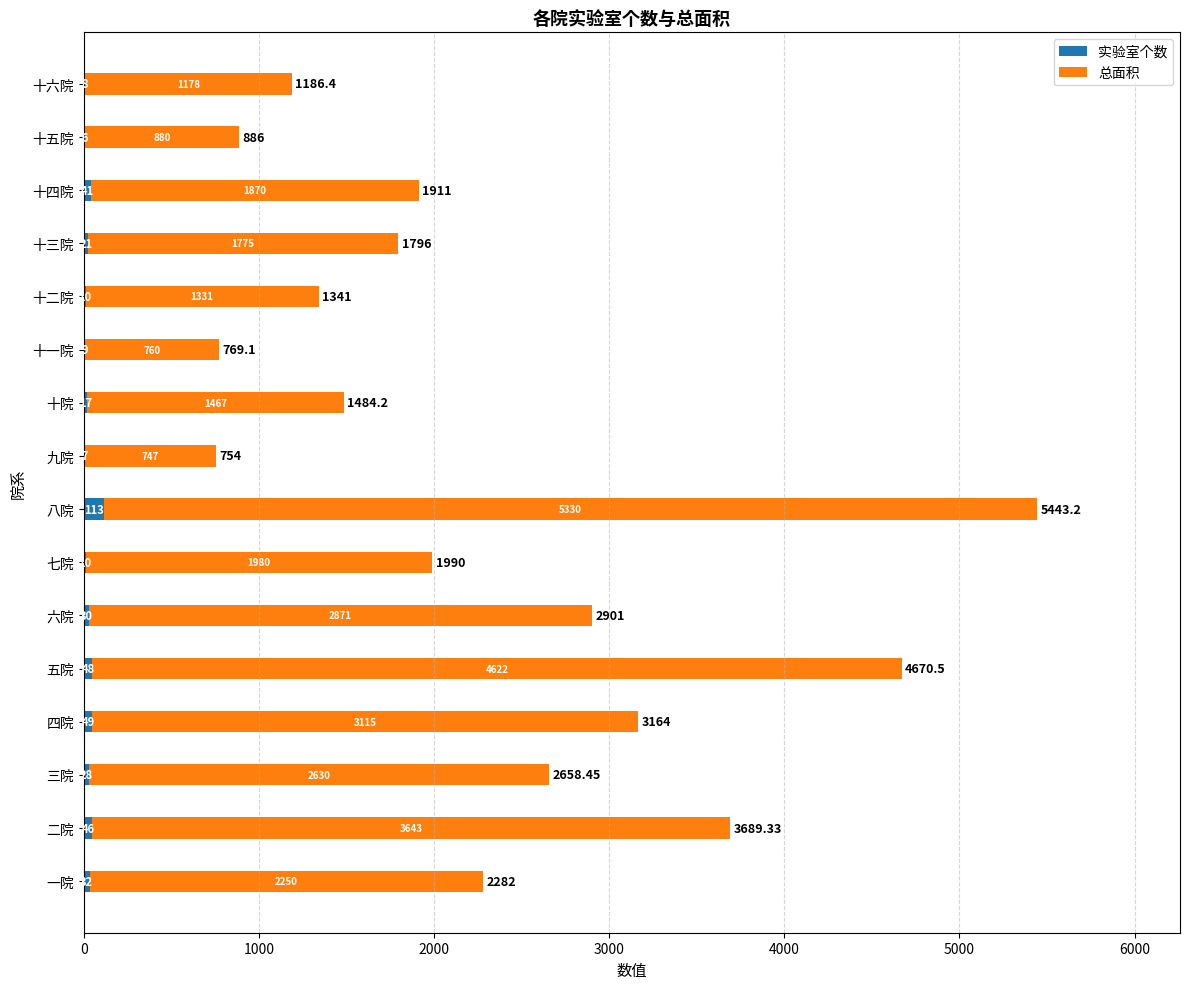

At which category is the sum across all series the highest?

八院